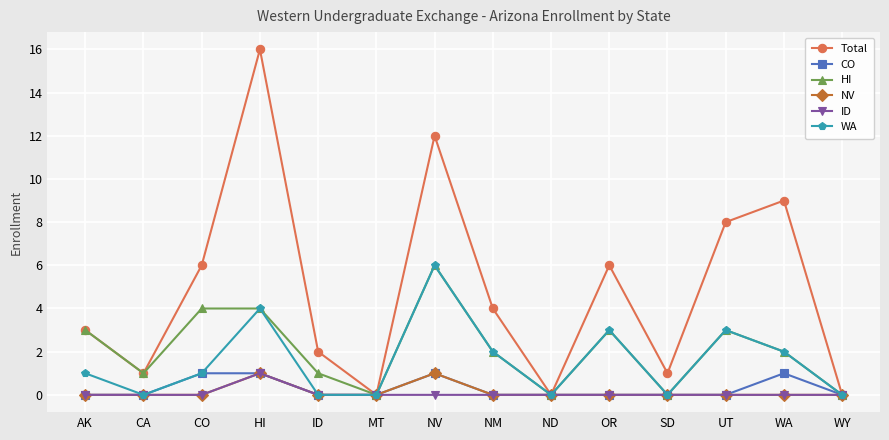

Which series has the largest range (max minus min)?

Total